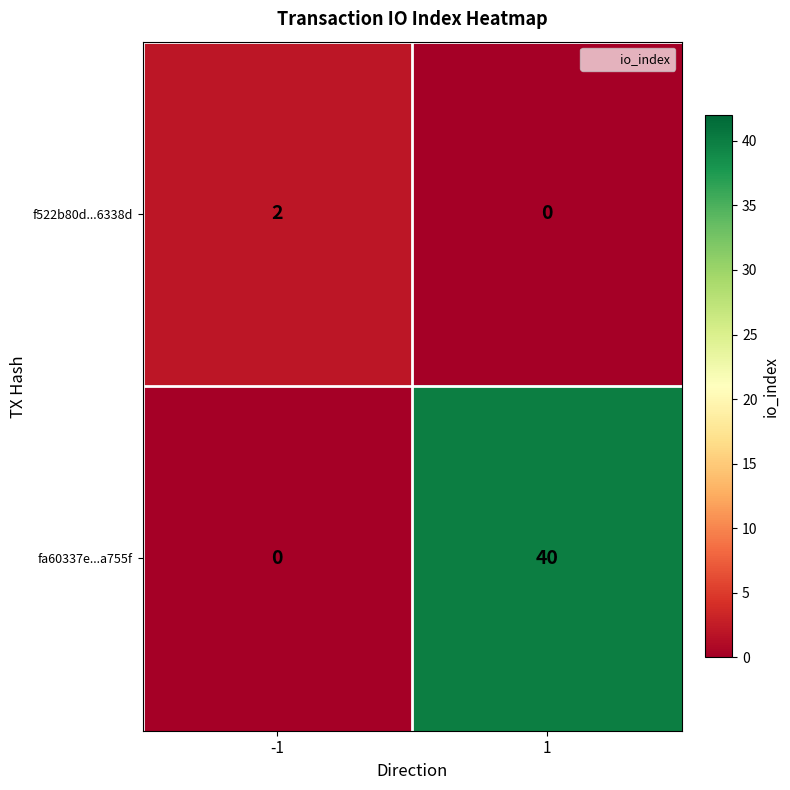

What is the difference between the maximum and minimum values in the fa60337e...a755f series?

40